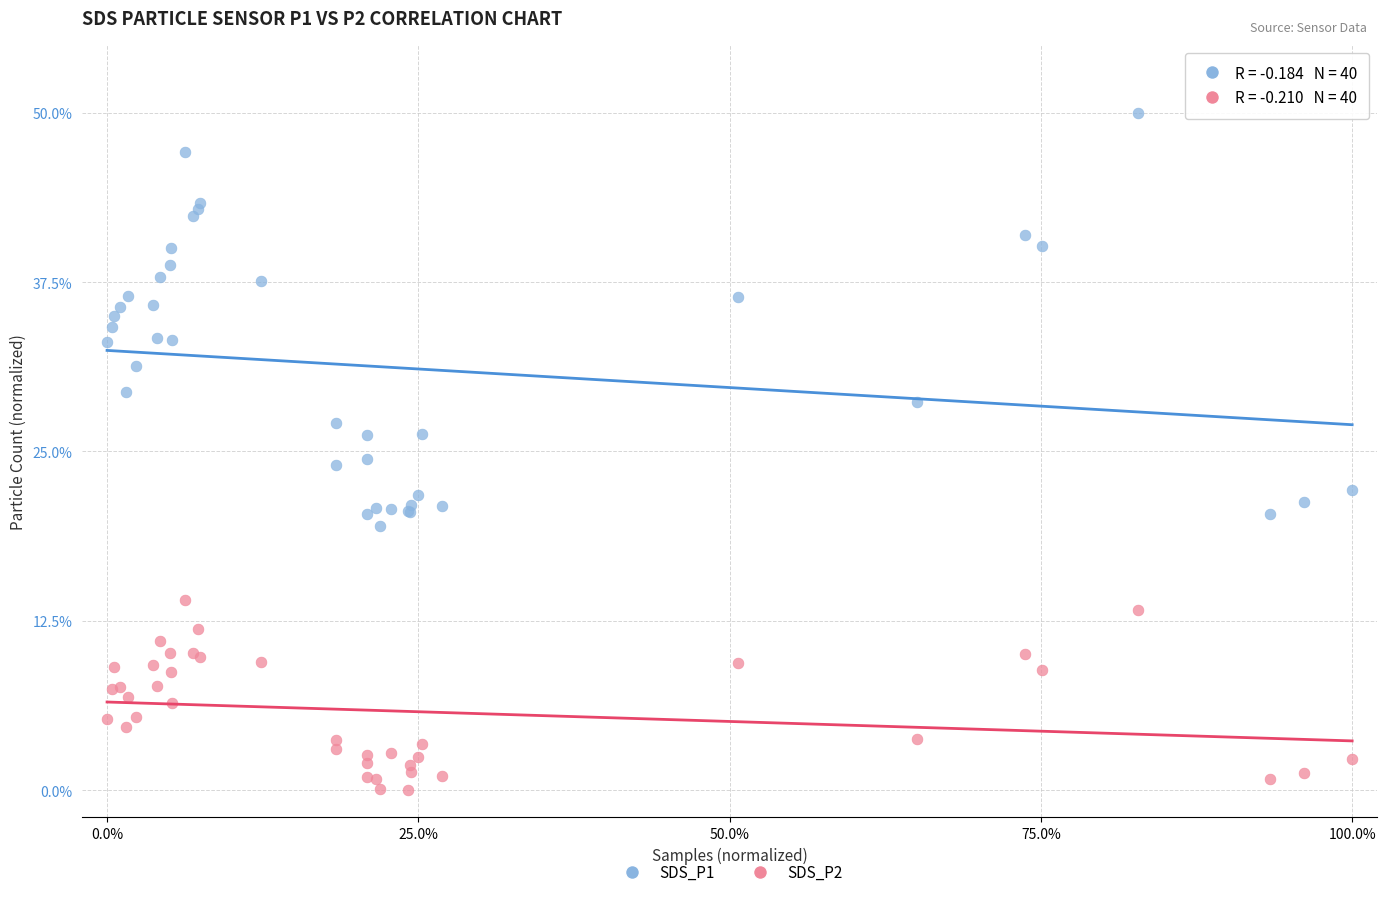

Which series contains the lowest Y value?

SDS_P2